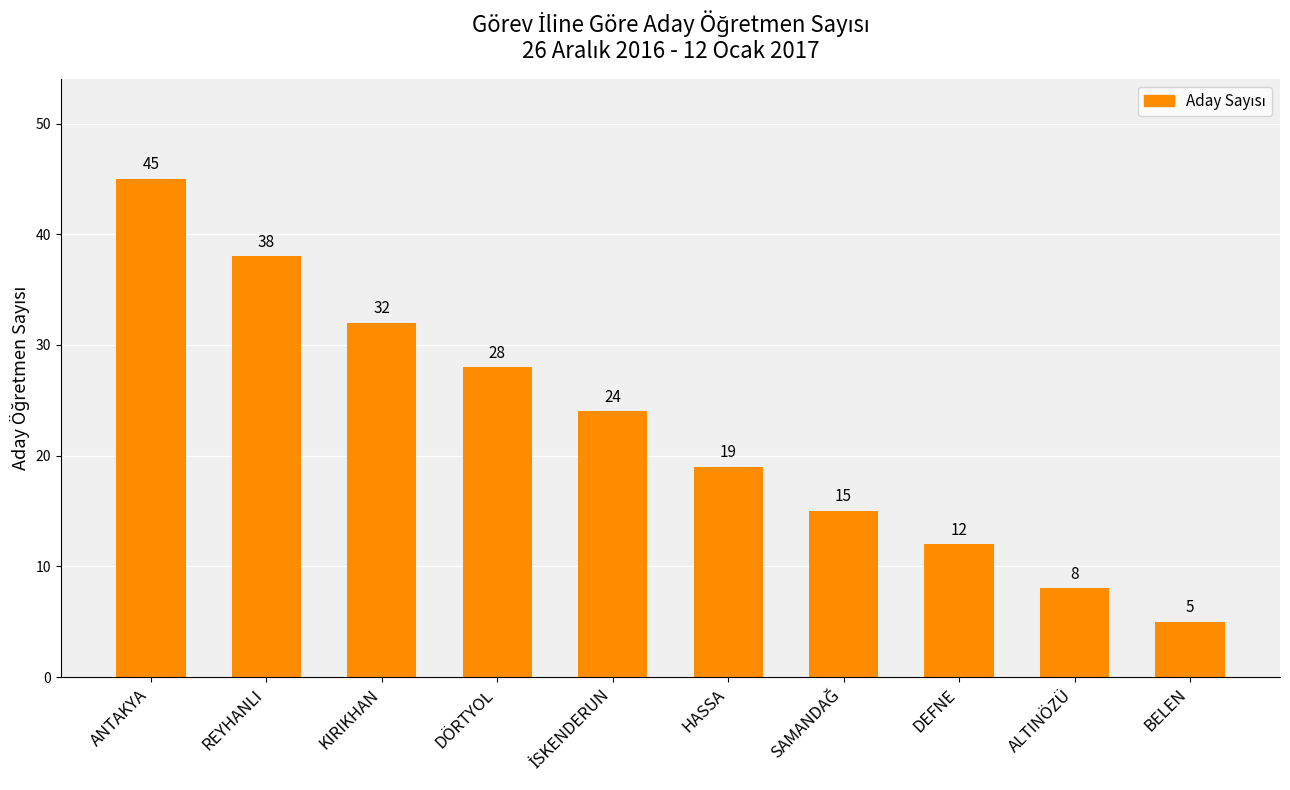

What is the change in value from ANTAKYA to ALTINÖZÜ?

-37